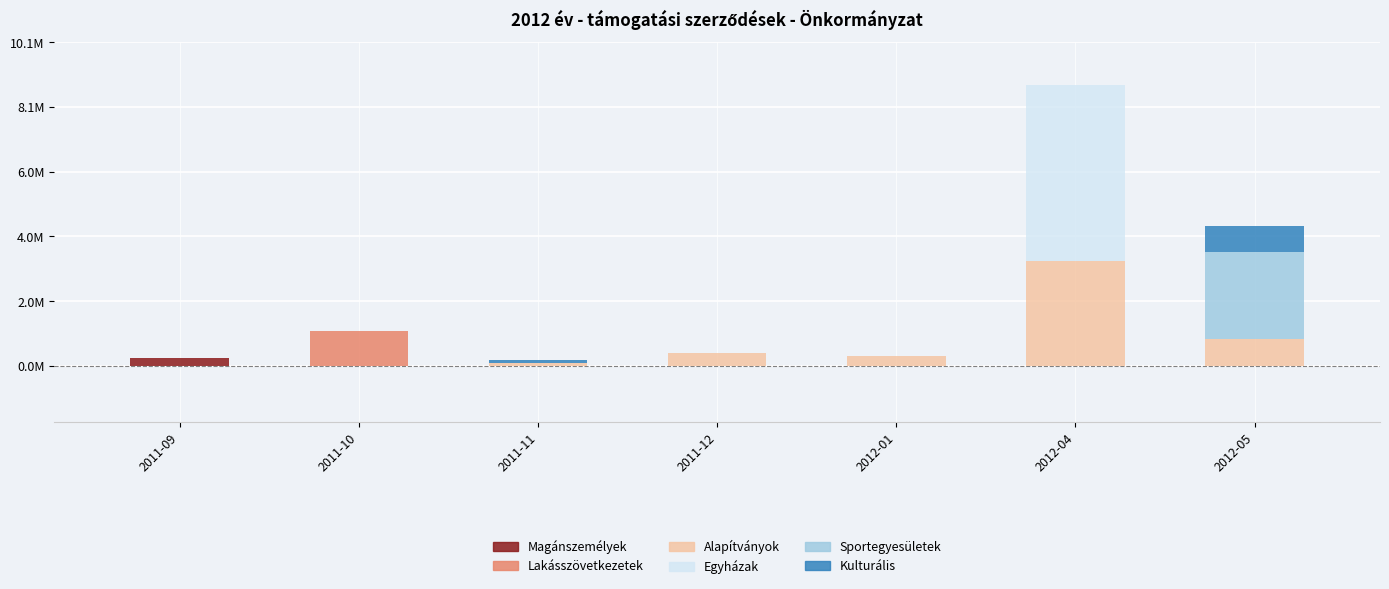

At which category is the sum across all series the highest?

2012-04